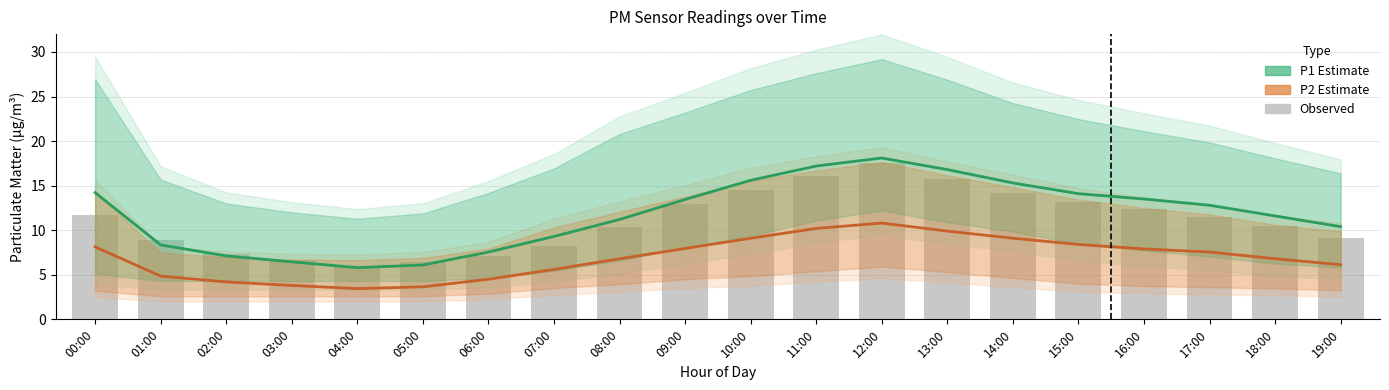

How many data points in Observed (P1) are less than 11?

10